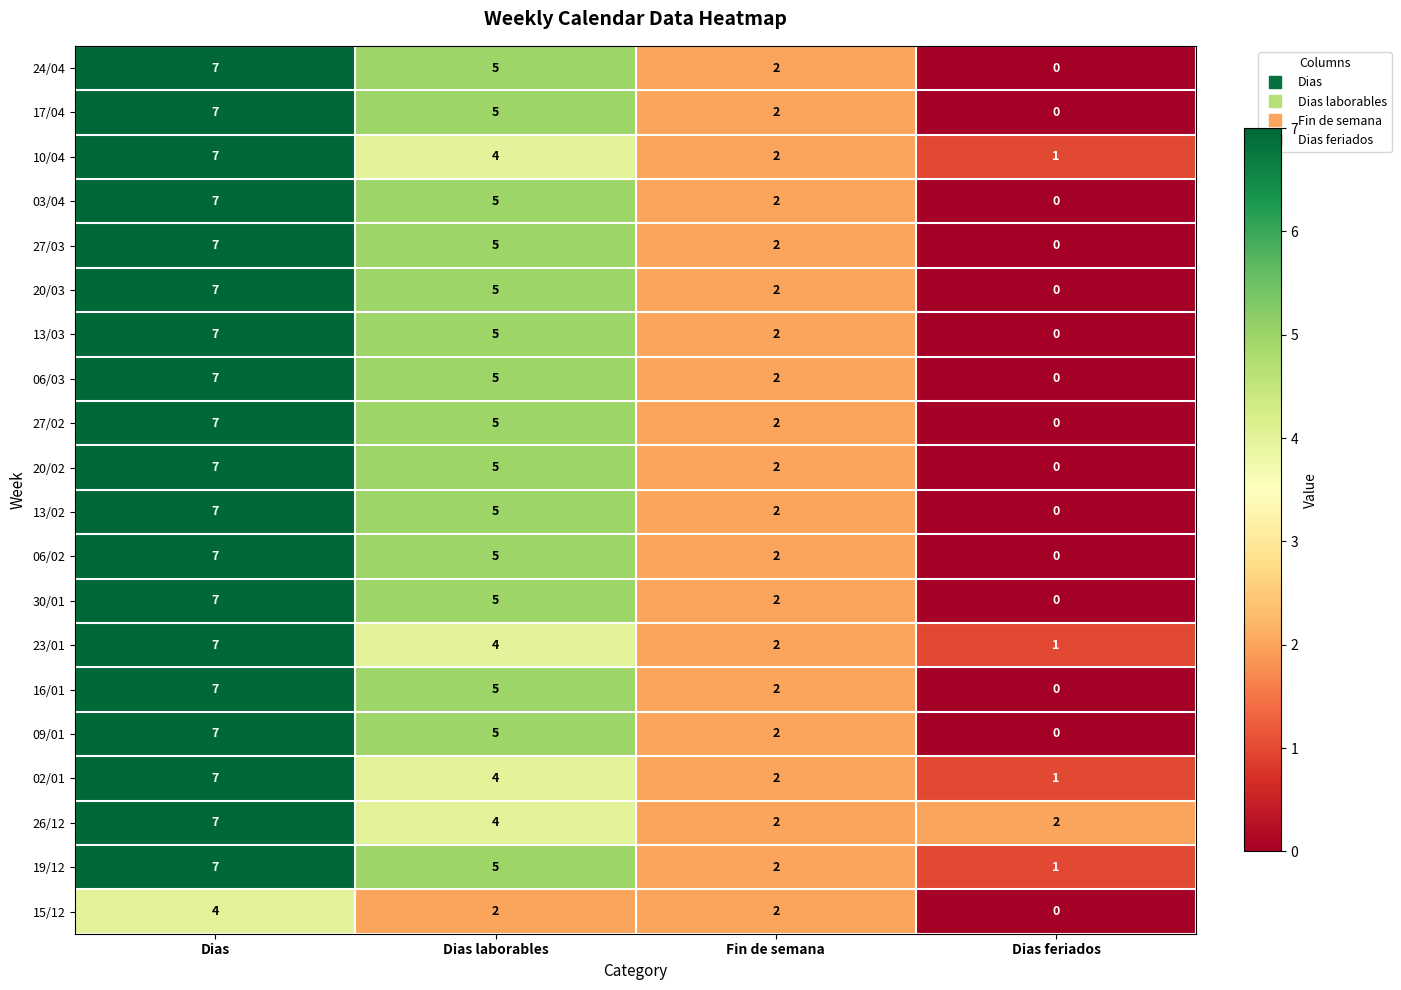

What is the total value across all series at Dias laborables?

93